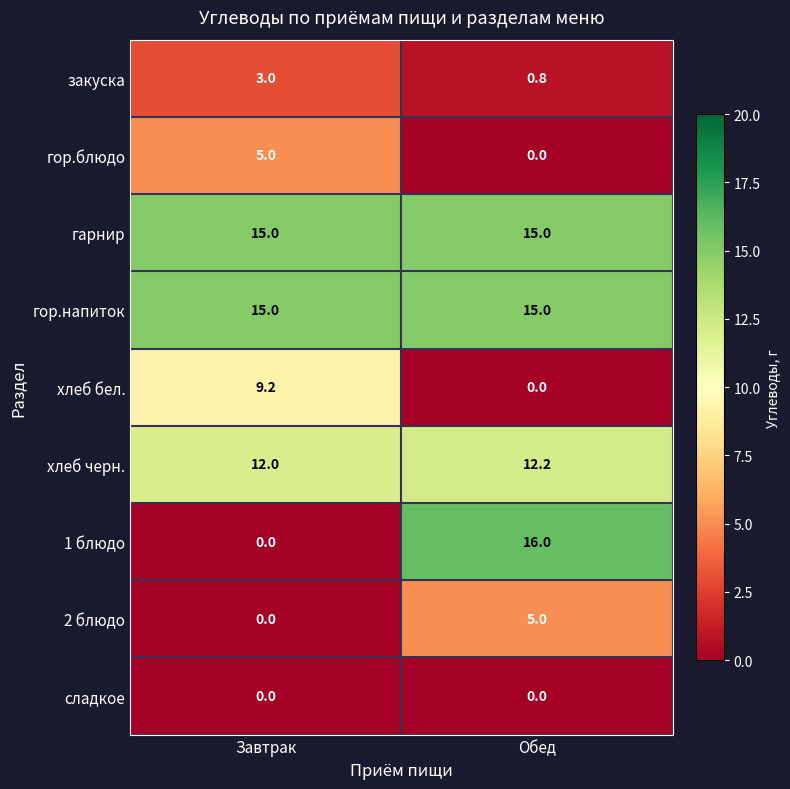

How many categories are shown in the chart?

2